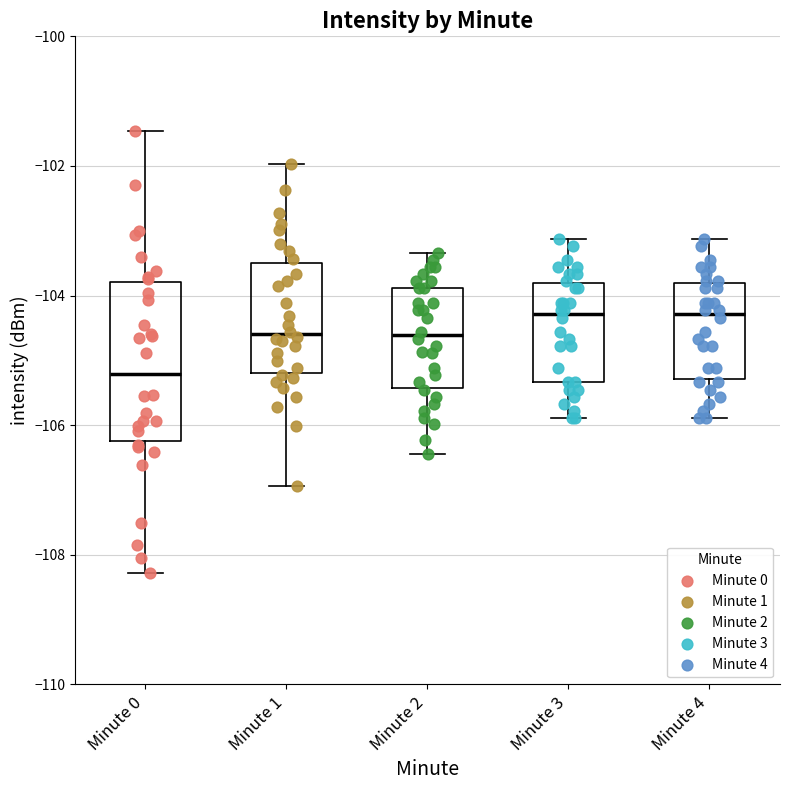

Reading left to right, transcribe this box plot: for each box, give where its median line is, the range the box spans, and where its two whiskers end, as read against the y-axis. The values are not printed on the chart, so give them approximately, as read against the axis.

Minute 0: median -105.2, box -106.2 to -103.8, whiskers -108.2 to -101.4
Minute 1: median -104.6, box -105.2 to -103.4, whiskers -107.0 to -102.0
Minute 2: median -104.6, box -105.4 to -103.8, whiskers -106.4 to -103.4
Minute 3: median -104.2, box -105.4 to -103.8, whiskers -105.8 to -103.2
Minute 4: median -104.2, box -105.2 to -103.8, whiskers -105.8 to -103.2